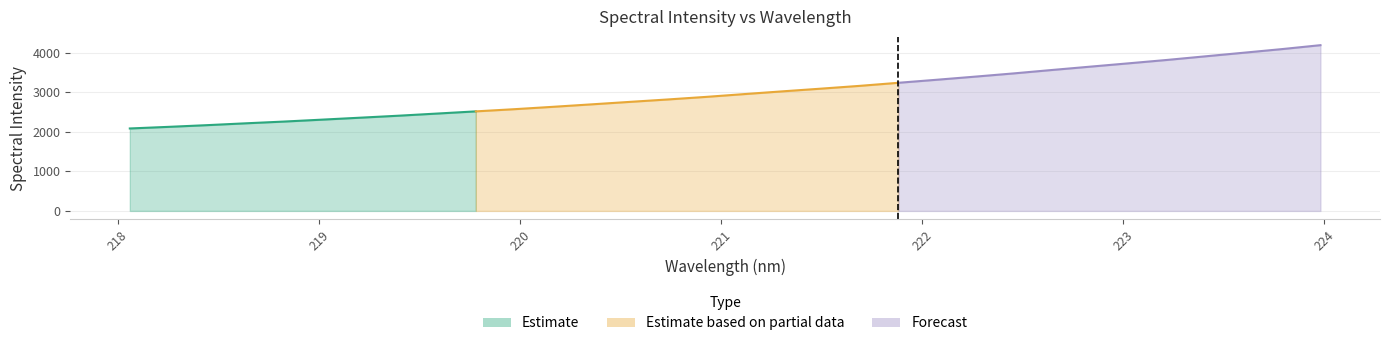

What value does the data have at 223.5987?

4004.0